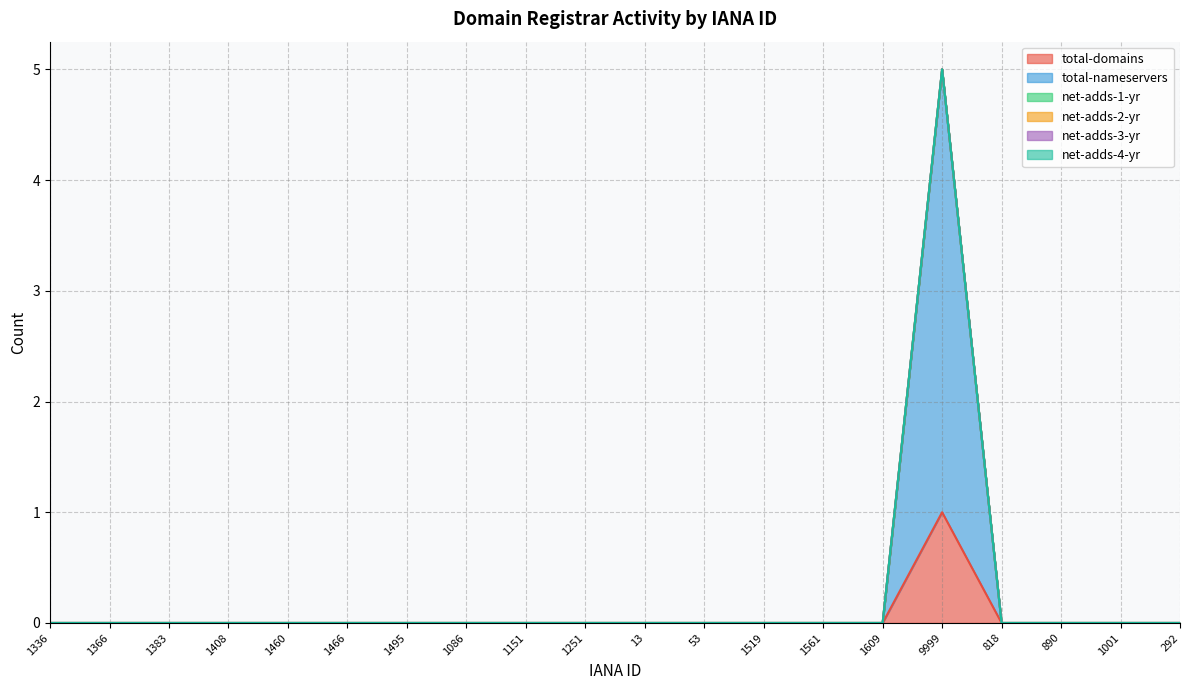

At how many categories does at least one series exceed 2?

1